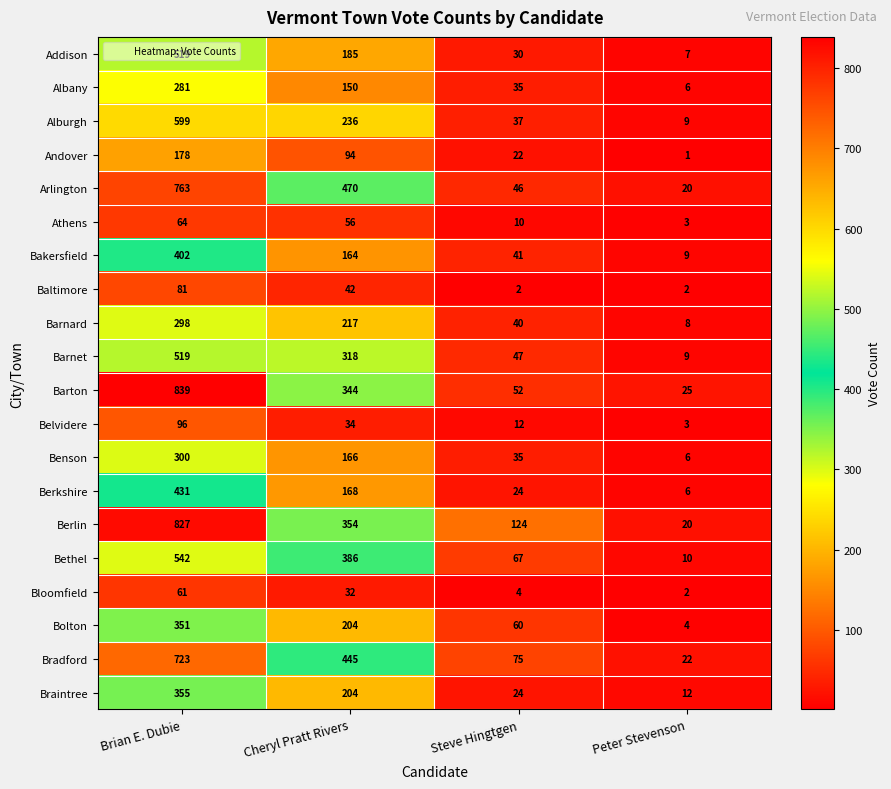

Which series has the widest spread of values?

Barton